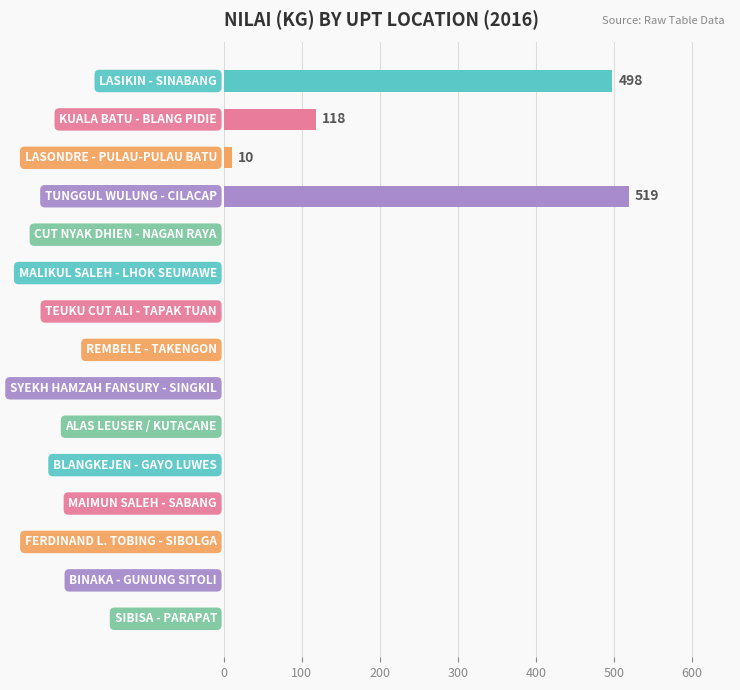

What is the sum of all values?

1145